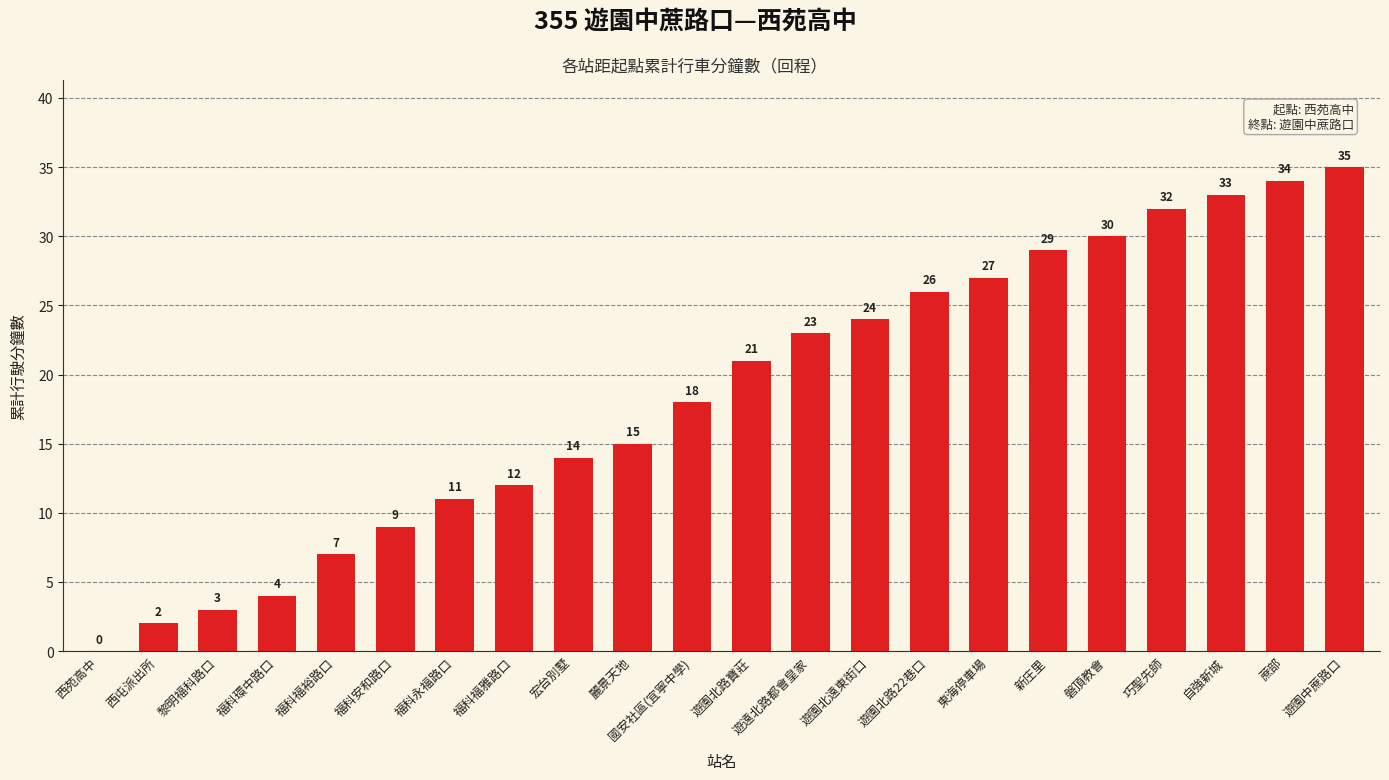

Count the number of data series in this chart.

1